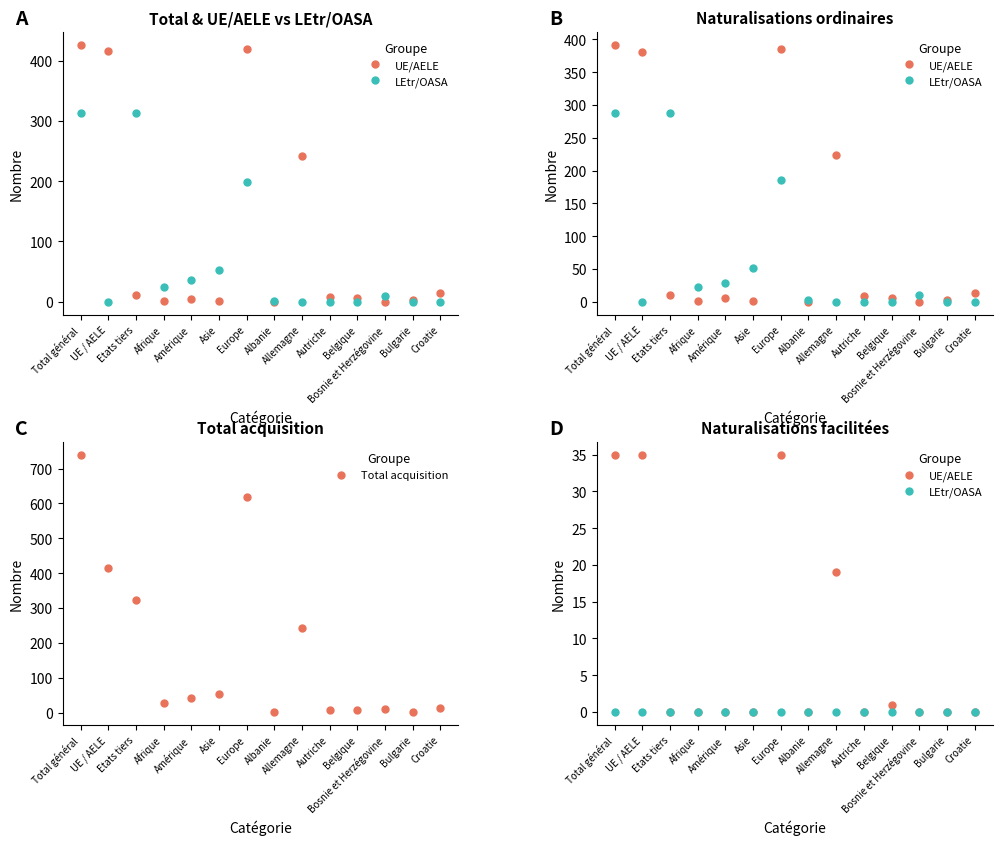

What is the sum of all UE/AELE values?

125